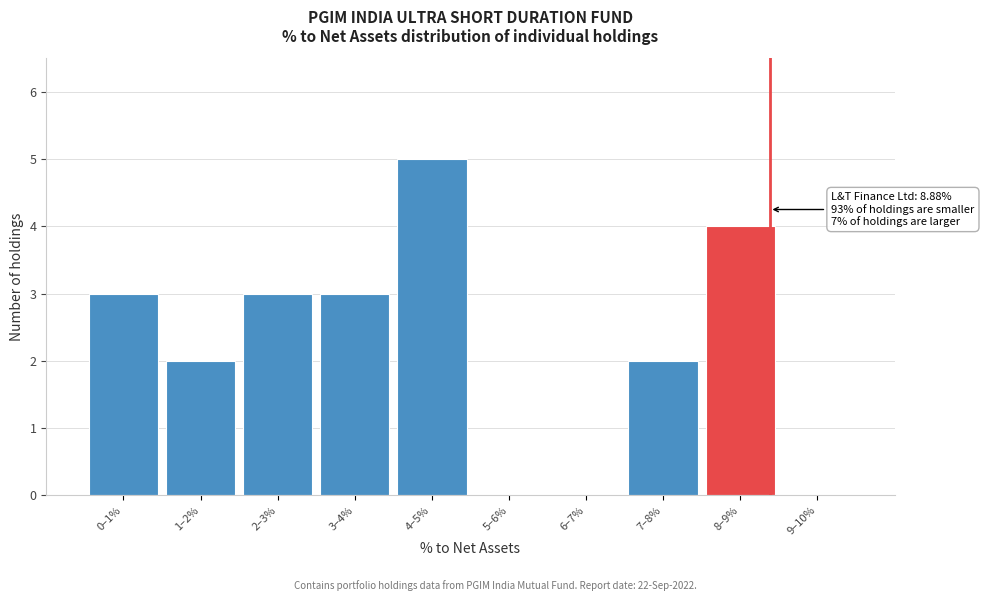

Reading left to right, what are all the values shown in this chart?

0–1%=3	1–2%=2	2–3%=3	3–4%=3	4–5%=5	5–6%=0	6–7%=0	7–8%=2	8–9%=4	9–10%=0